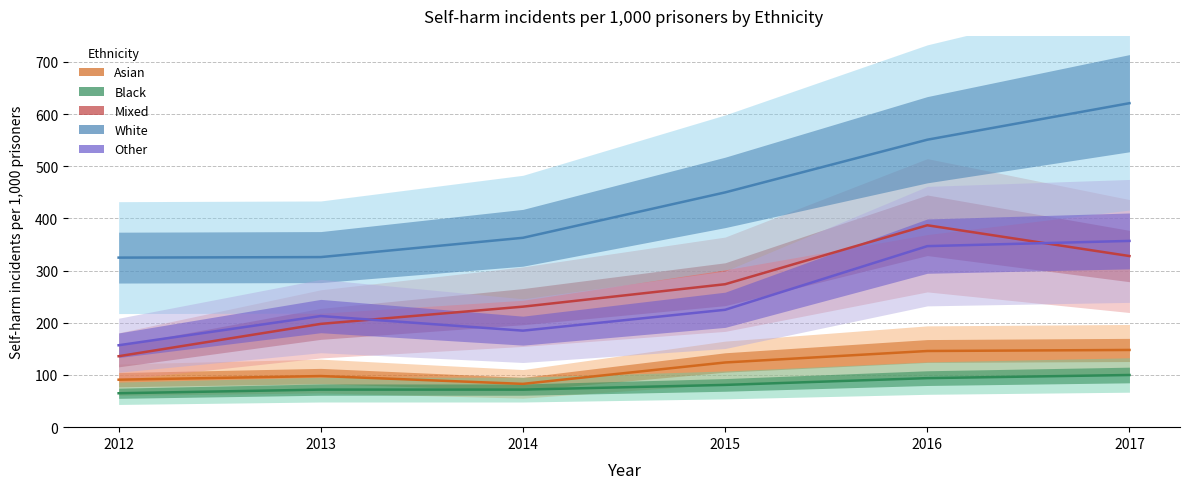

What is the greatest value displayed?

621